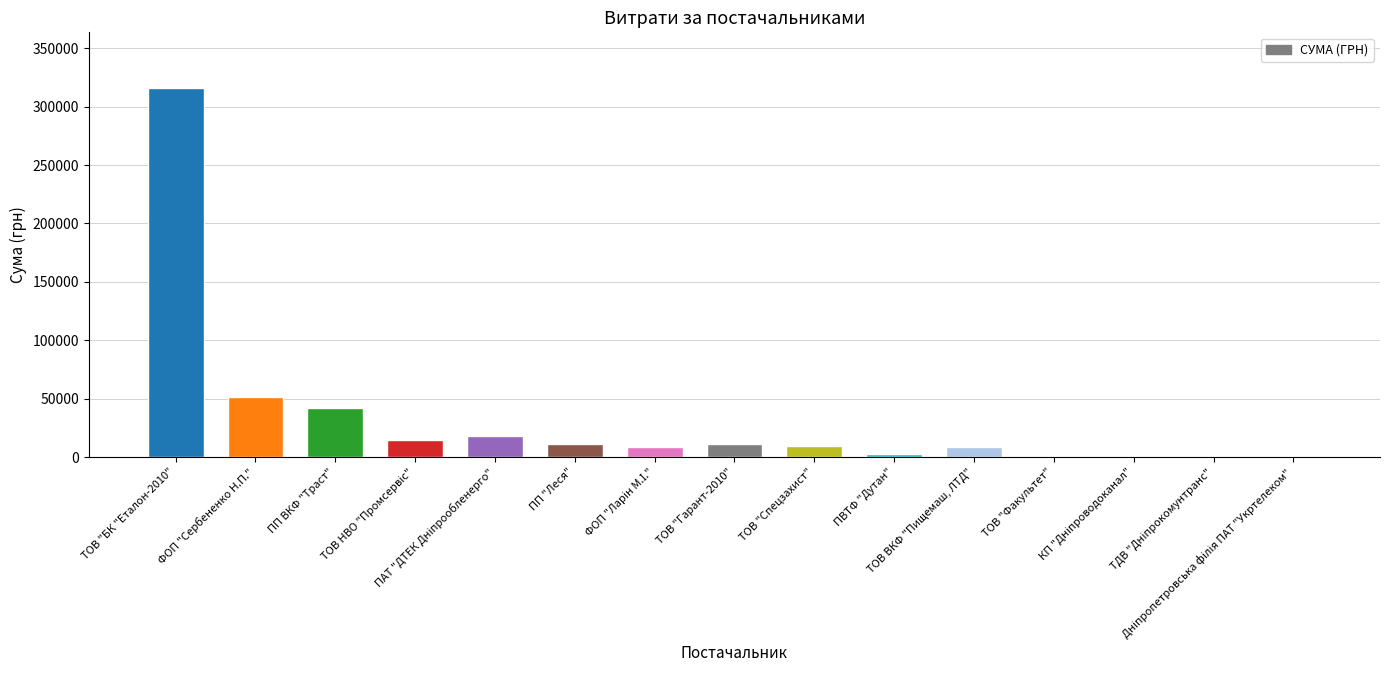

What is the greatest value displayed?

316240.3